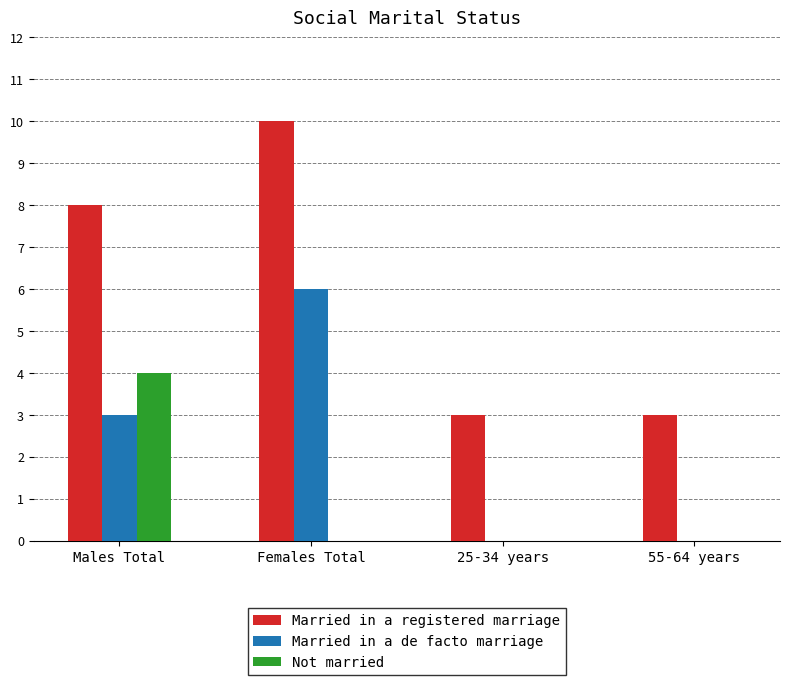

What are all the series names shown in the legend?

Married in a registered marriage, Married in a de facto marriage, Not married